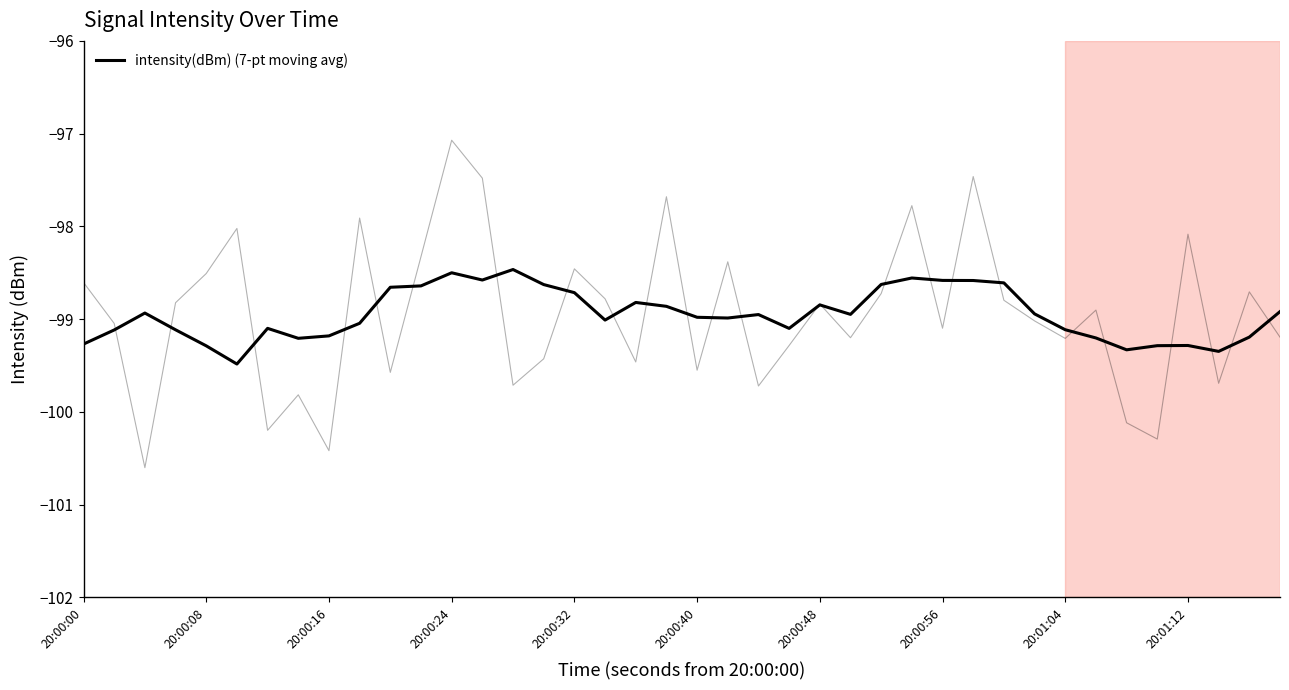

What is the sum of all values?

-3958.0